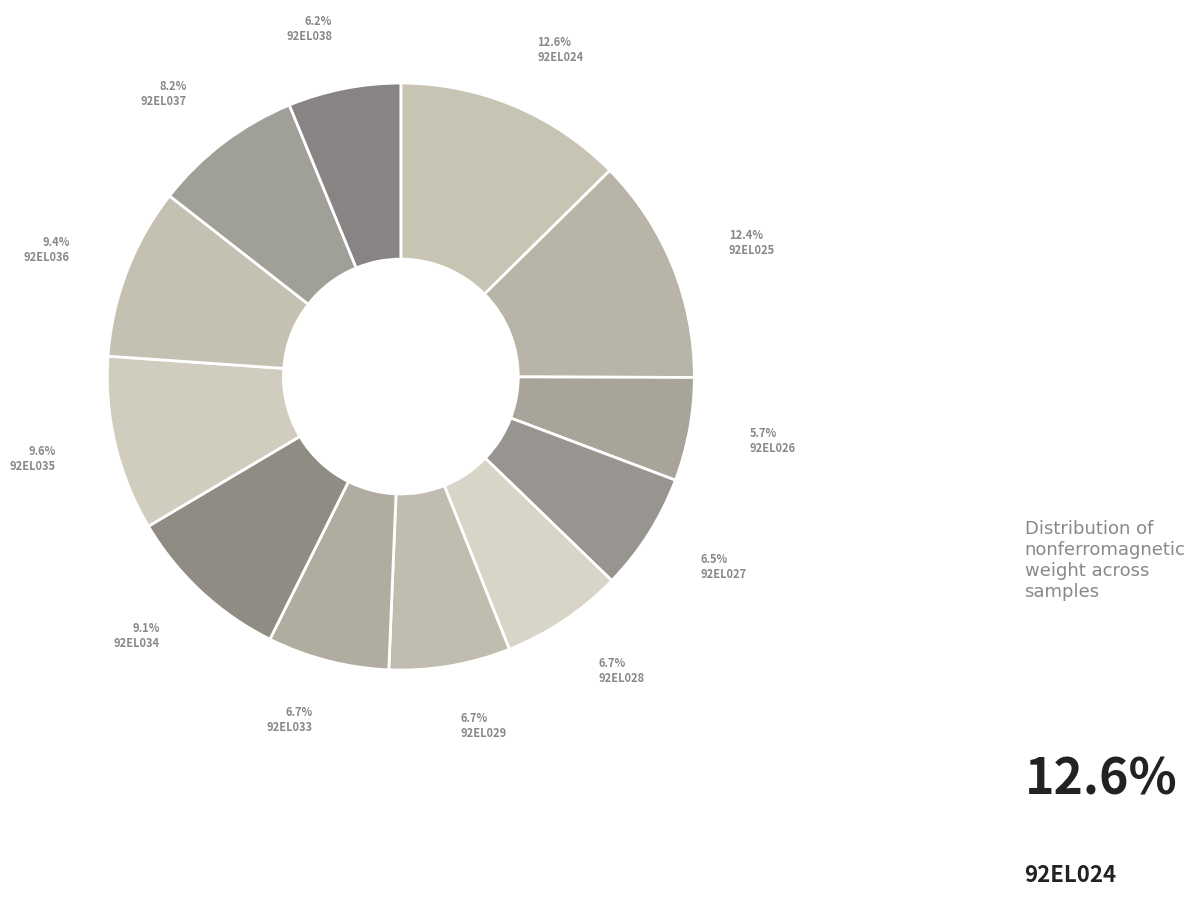

To the nearest percent, what percentage of the pie is 92EL033?

7%